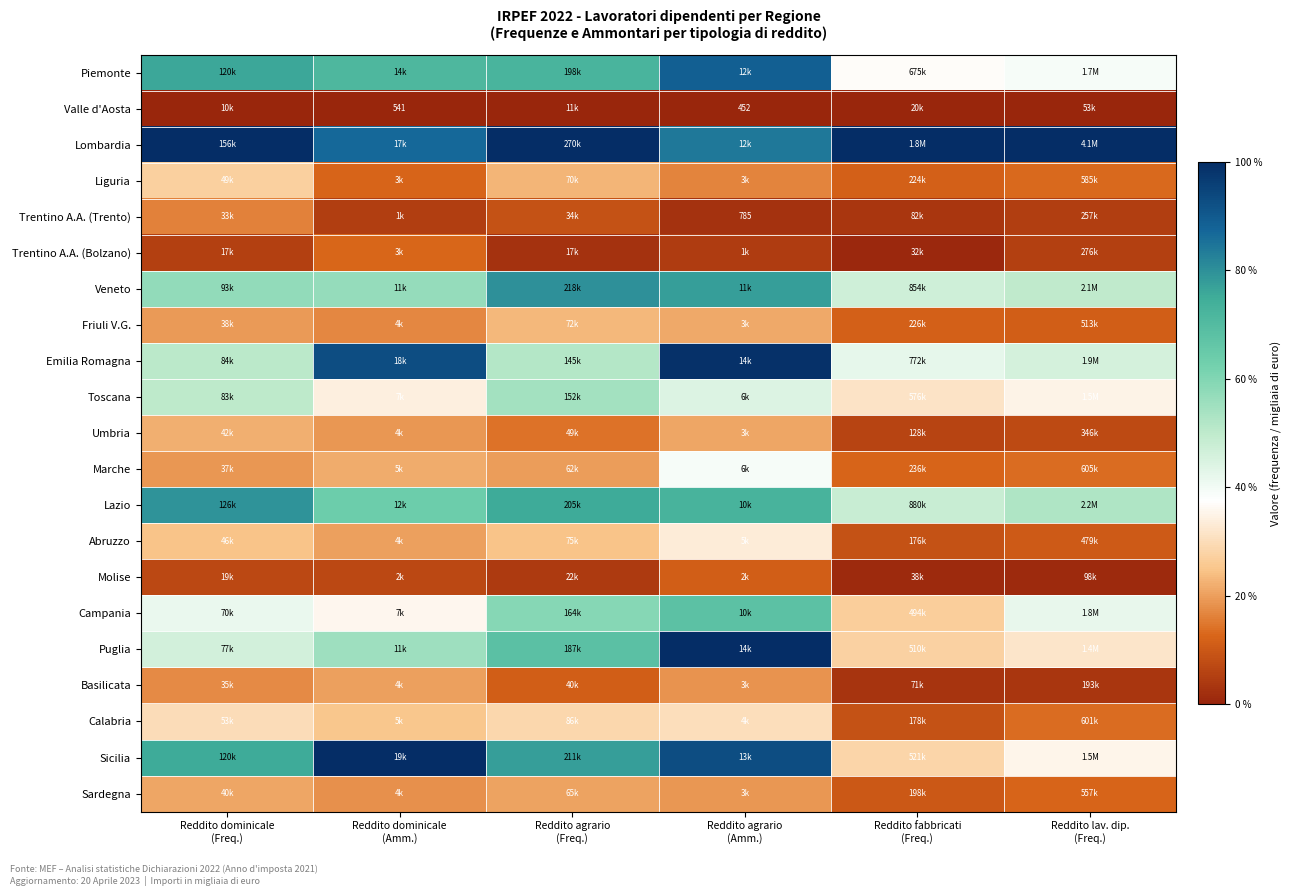

What is the minimum value for Puglia?

27.6